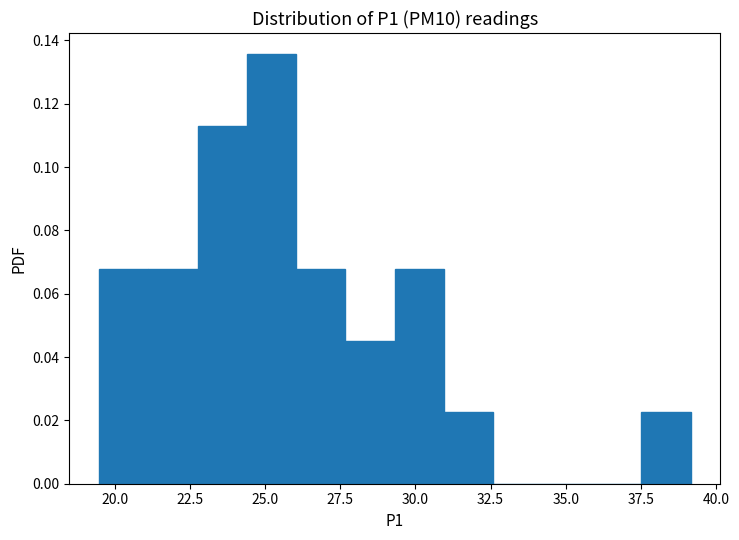

Read against the x-axis, roughly where is the centre of the tallest bar?

25.0